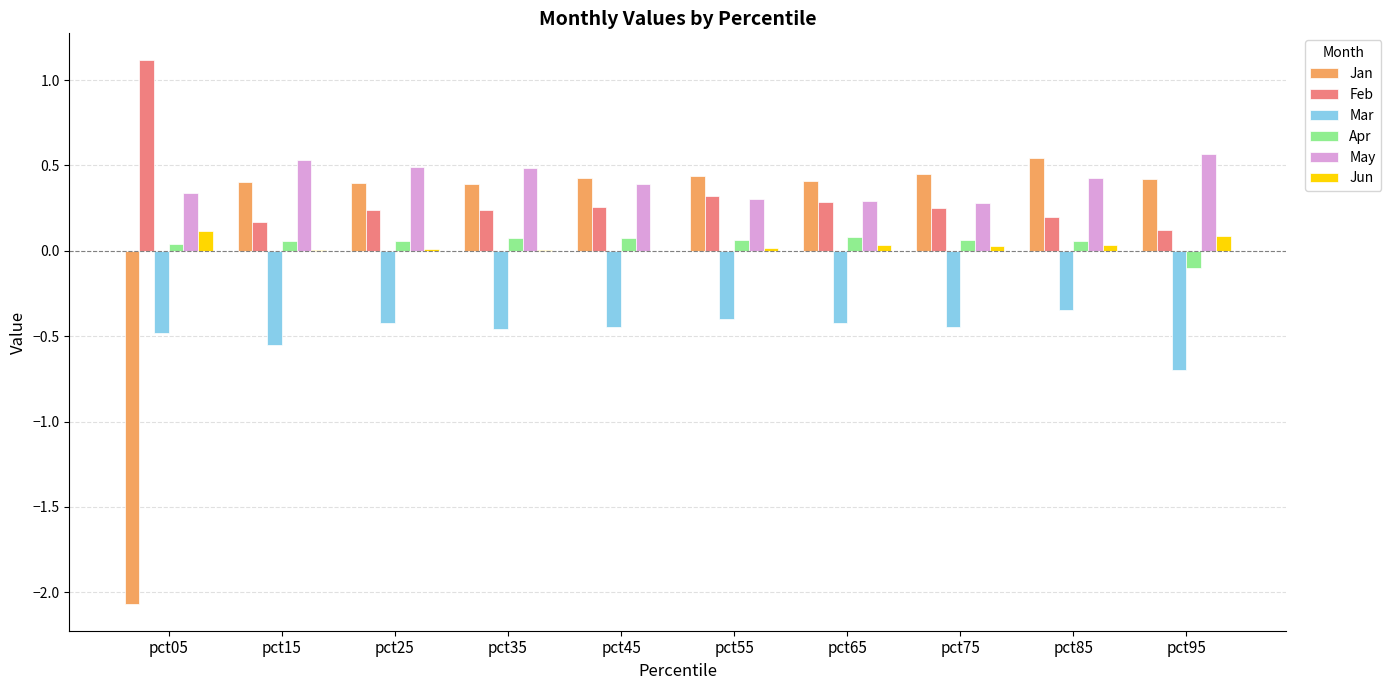

Is the value of Apr at pct95 greater than the value of Mar at pct65?

Yes